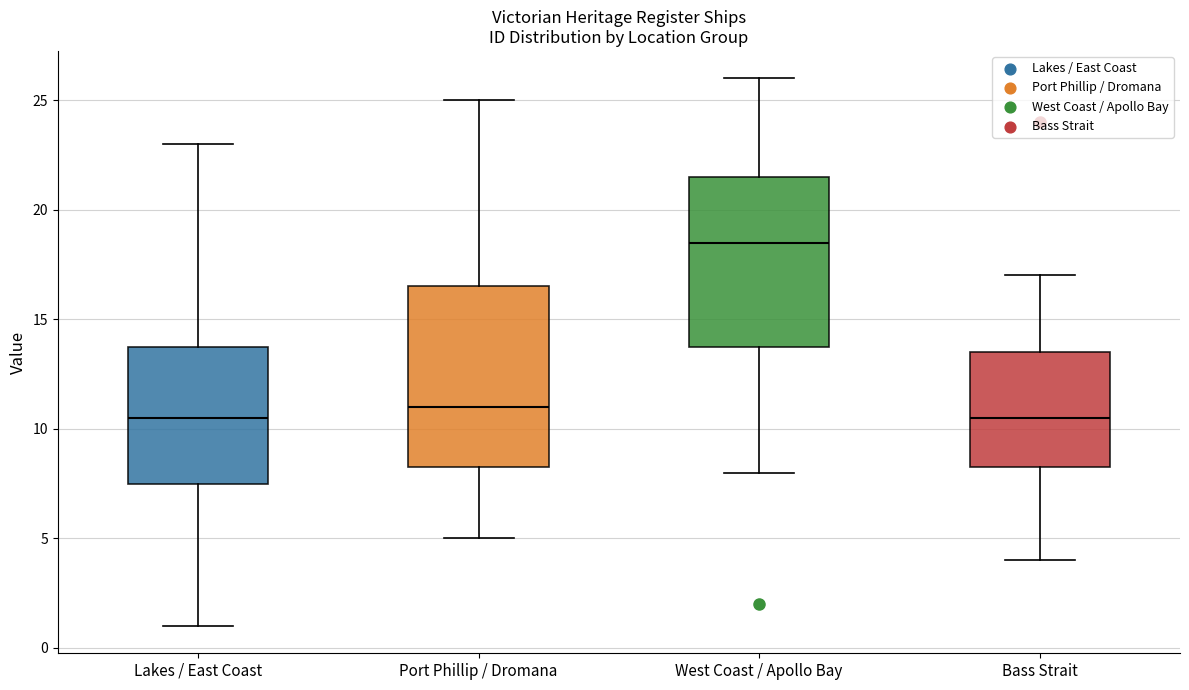

Reading left to right, read every box against the y-axis: the position of its median line, the range the box covers, and the ends of its whiskers. The values are not printed on the chart, so give them approximately, as read against the axis.

Lakes / East Coast: median 10.5, box 7.5 to 14.0, whiskers 1.0 to 23.0
Port Phillip / Dromana: median 11.0, box 8.5 to 16.5, whiskers 5.0 to 25.0
West Coast / Apollo Bay: median 18.5, box 14.0 to 21.5, whiskers 8.0 to 26.0
Bass Strait: median 10.5, box 8.5 to 13.5, whiskers 4.0 to 17.0